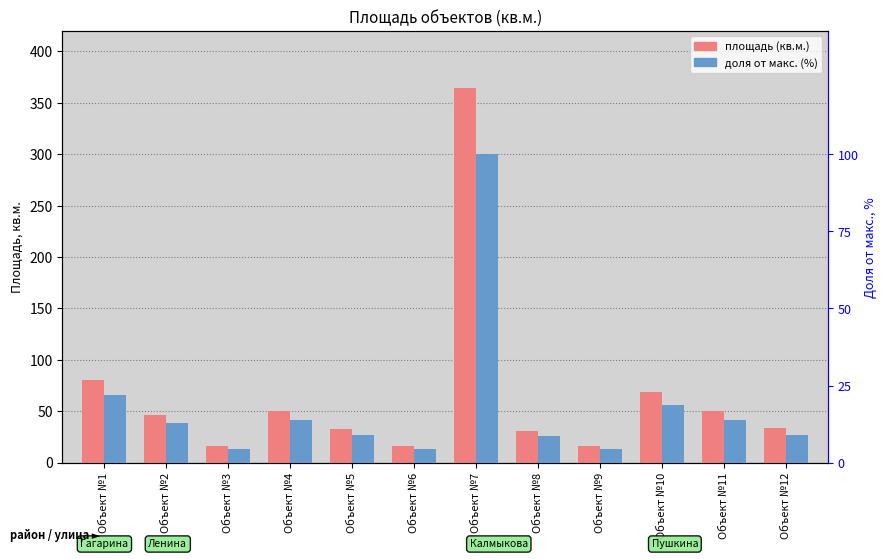

Which series has the widest spread of values?

площадь (кв.м.)